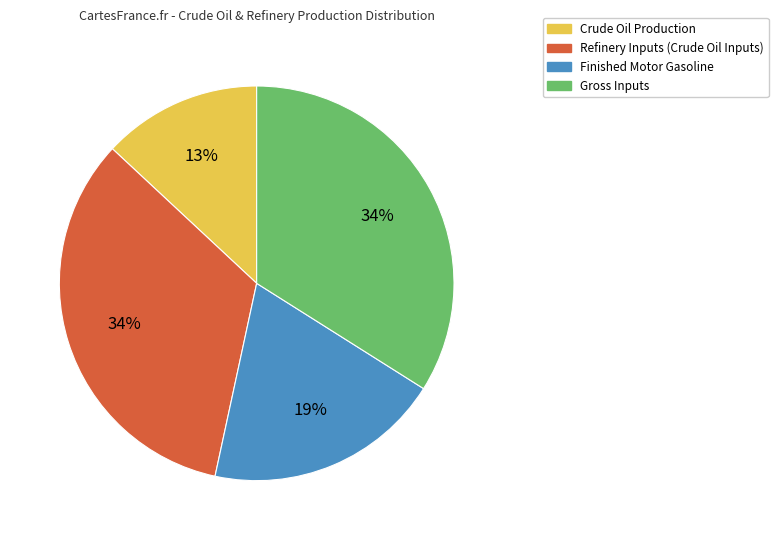

To the nearest percent, what percentage of the pie is Gross Inputs?

34%